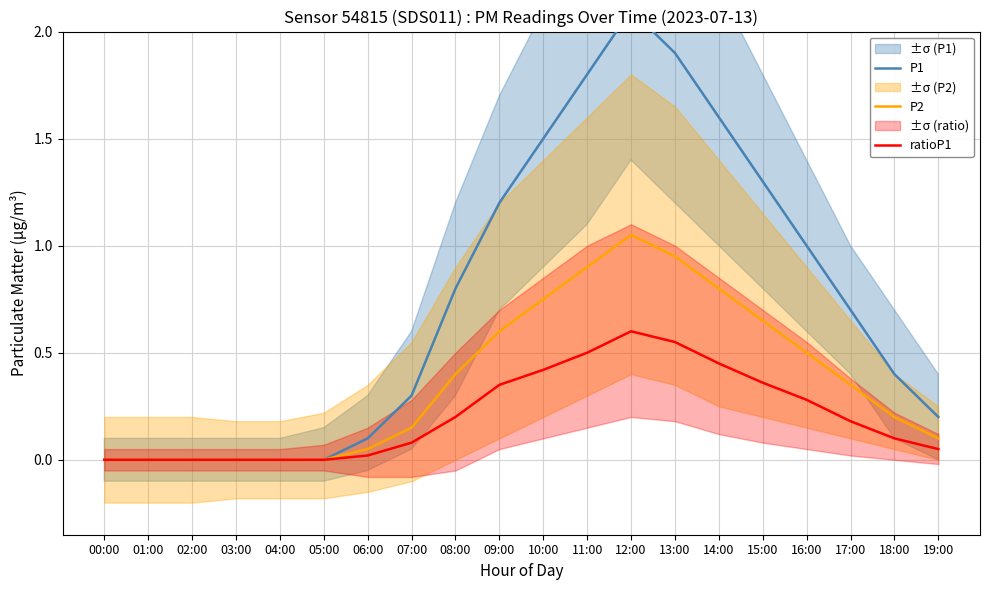

How many values in P2 are above zero?

14